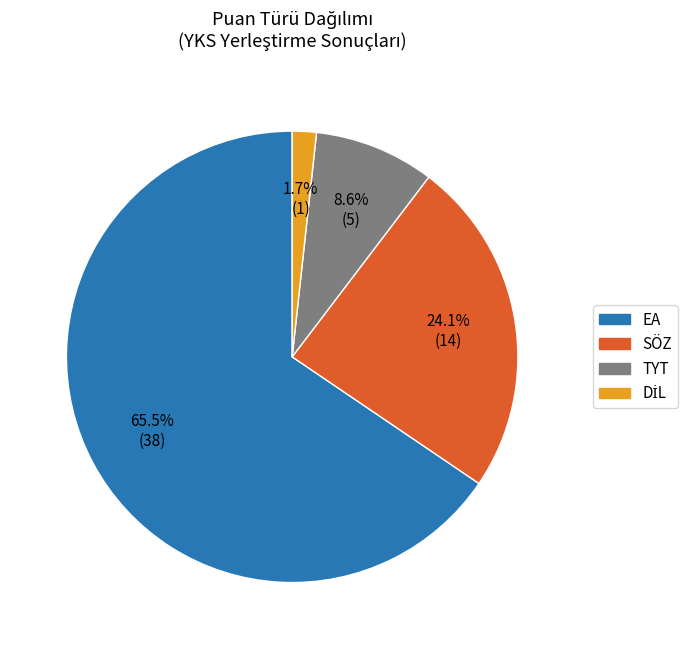

To the nearest percent, what is the average slice percentage?

25%